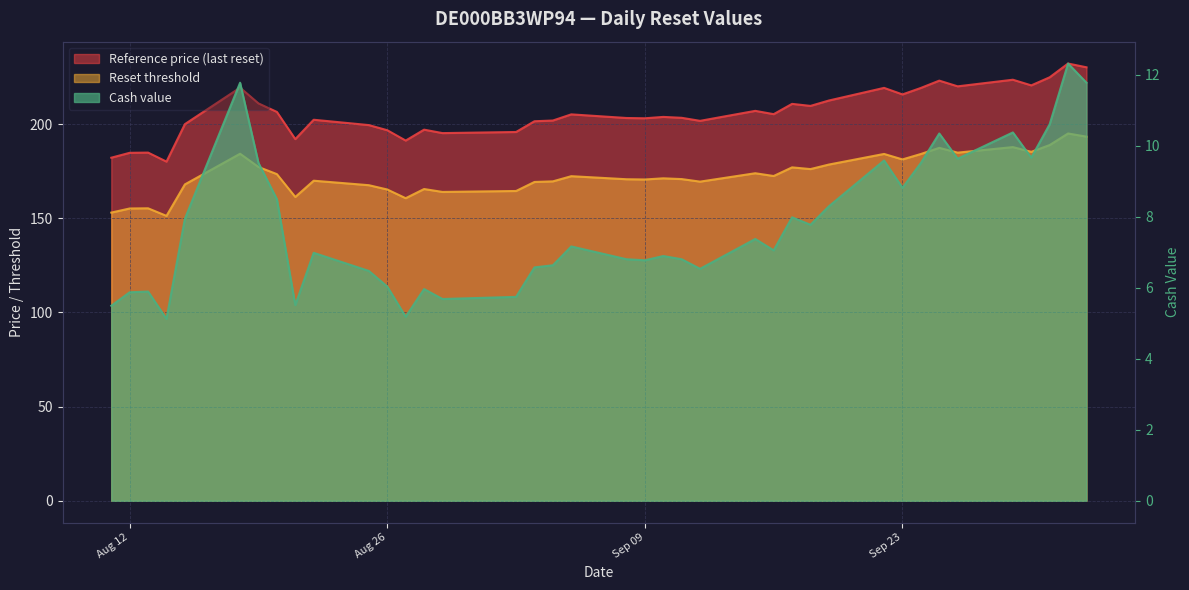

What is the sum of the Reference price (last reset) values at 2025-08-15 and 2025-09-23?

415.7